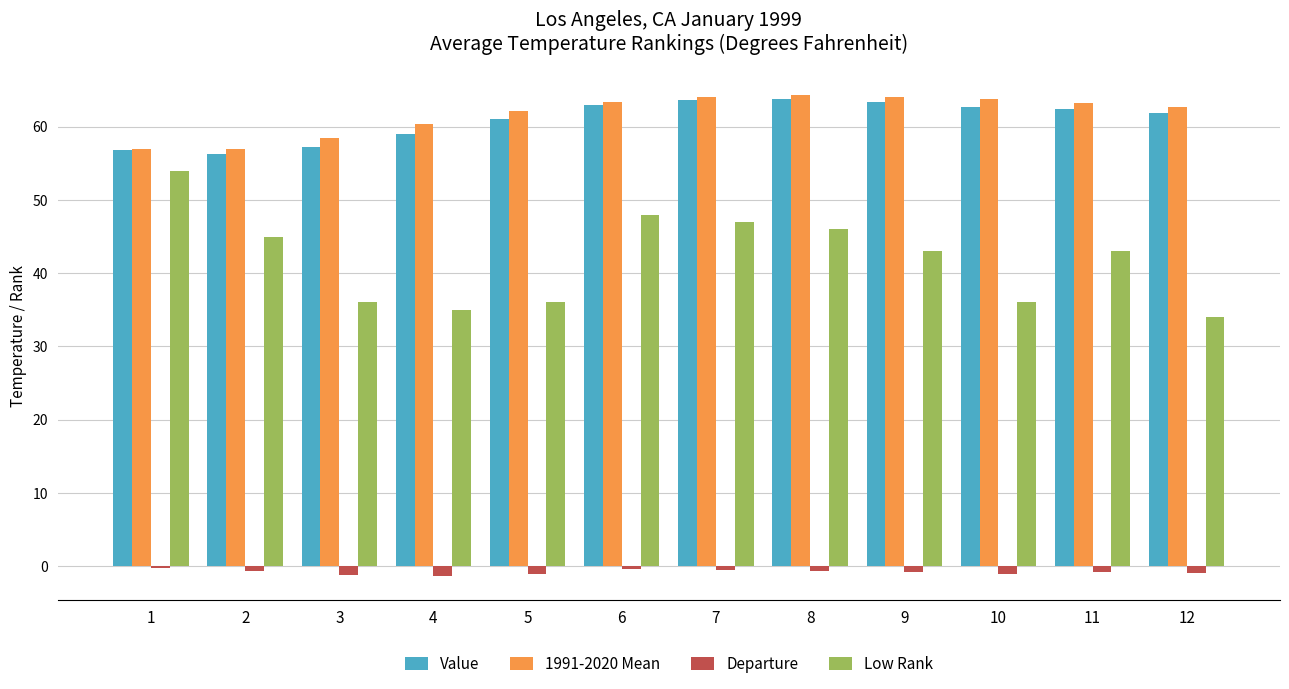

Is the value of 1991-2020 Mean at 8 greater than the value of Departure at 2?

Yes